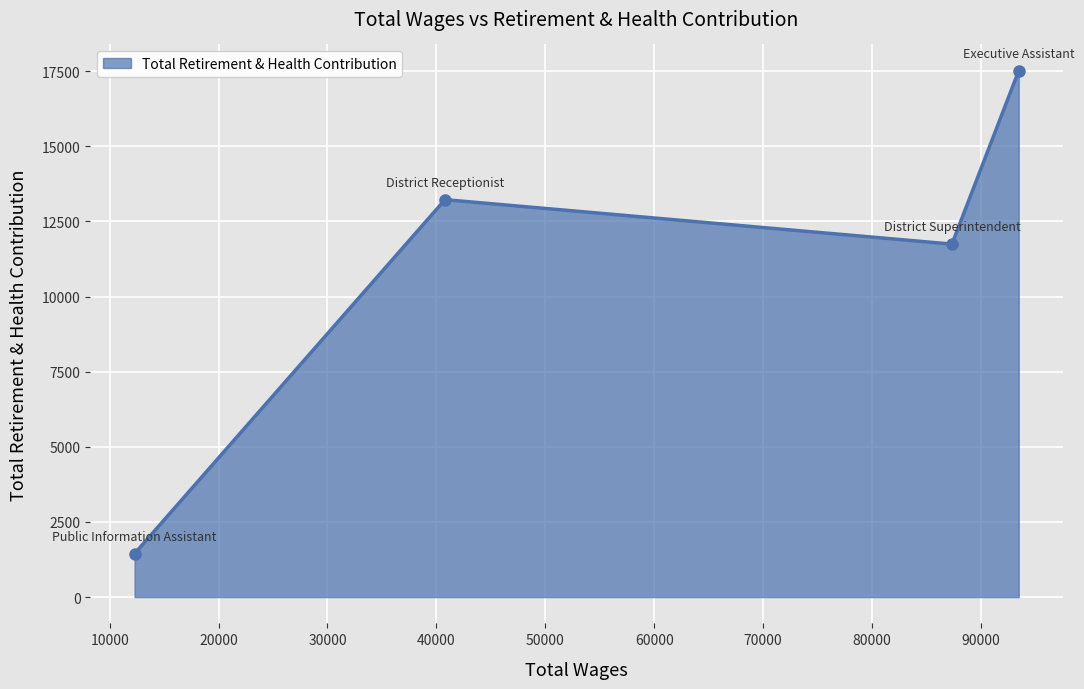

How many points are higher than both their immediate neighbors (excluding endpoints)?

1